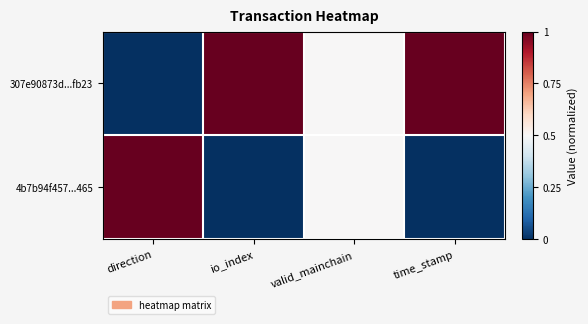

At which category does the chart reach its minimum across all series?

direction